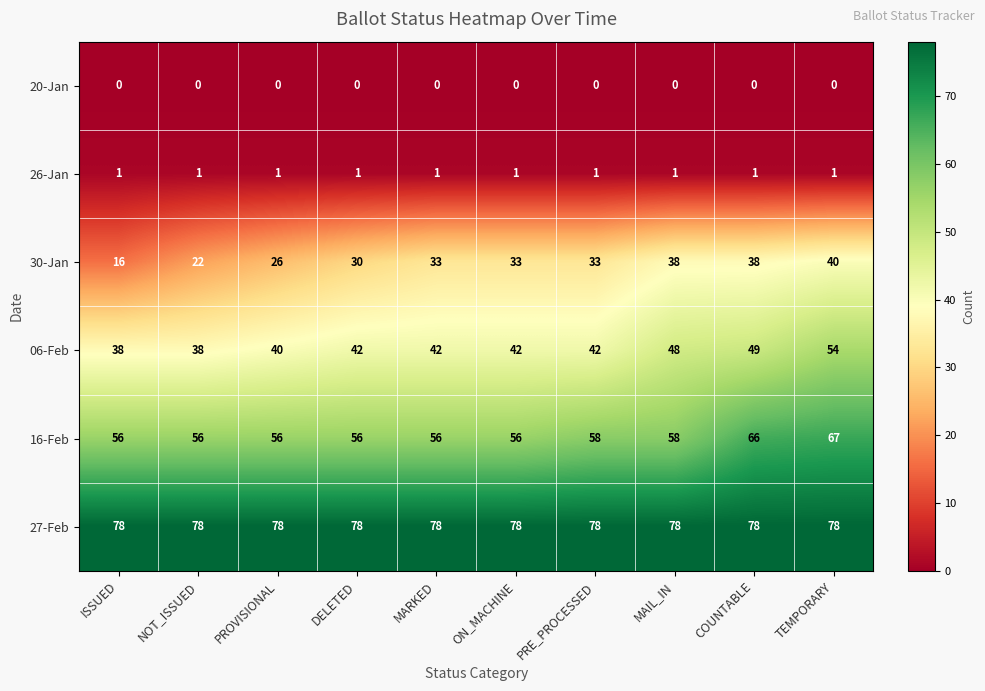

What is the spread (max minus min) of values at MAIL_IN?

78